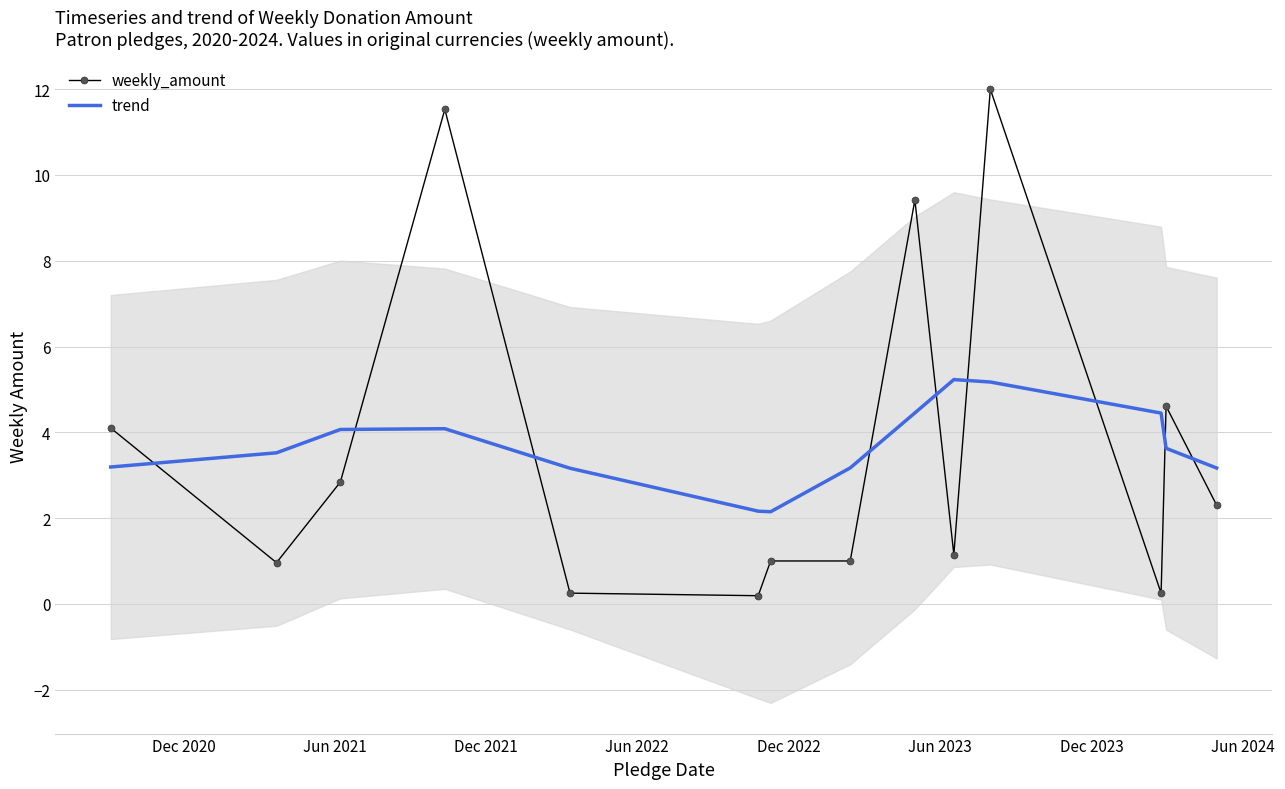

How many lines are shown in the chart?

2